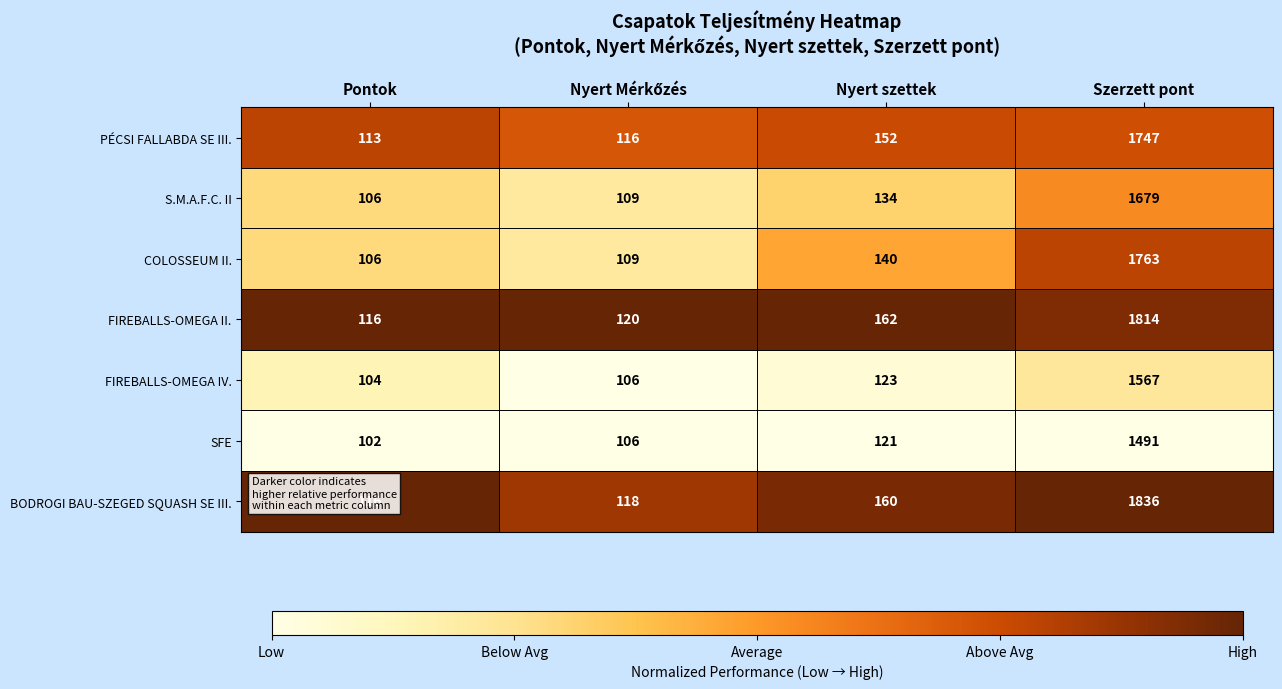

How many data points in COLOSSEUM II. are less than 140?

2